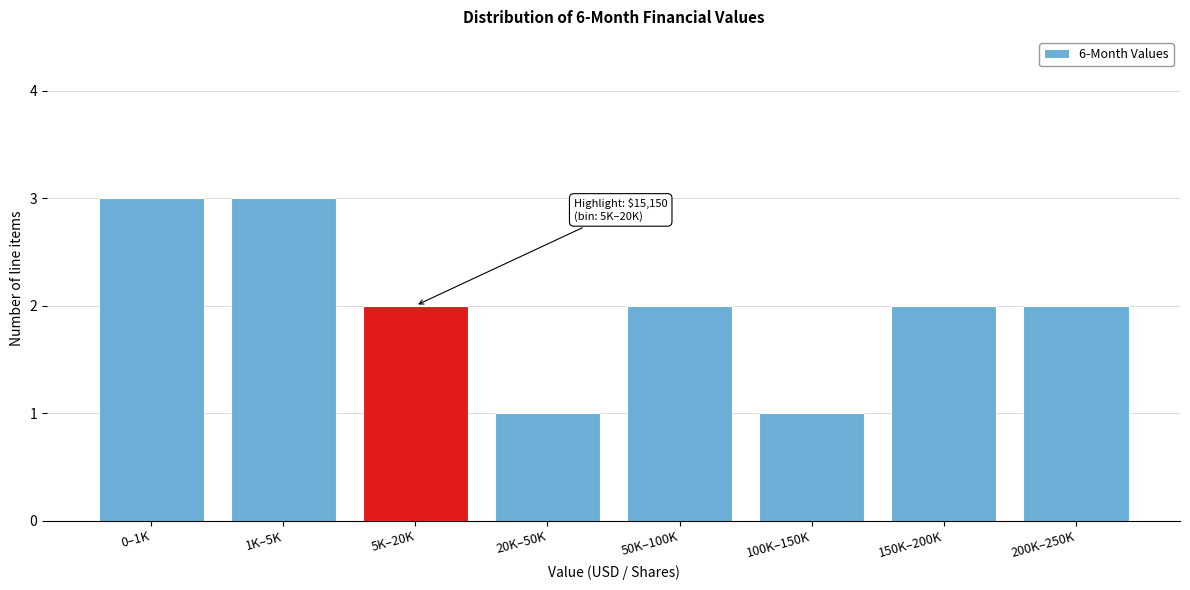

Reading left to right, what are all the values shown in this chart?

0–1K=3	1K–5K=3	5K–20K=2	20K–50K=1	50K–100K=2	100K–150K=1	150K–200K=2	200K–250K=2